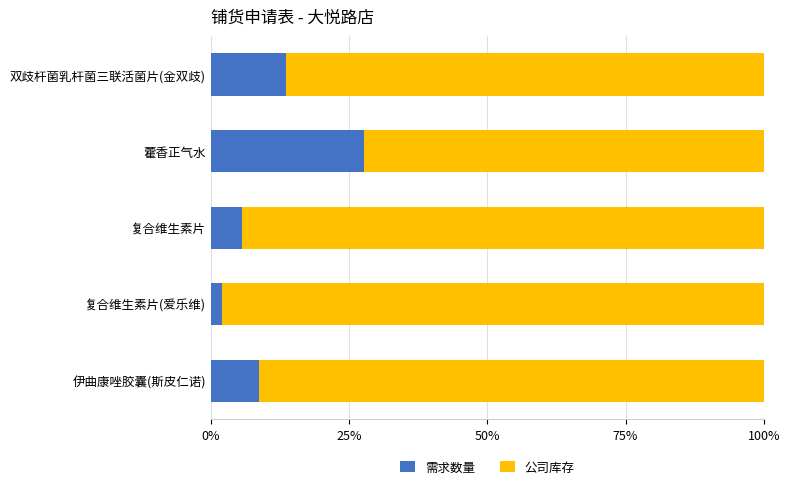

What is the sum of the 需求数量 values at 复合维生素片(爱乐维) and 藿香正气水?

29.7